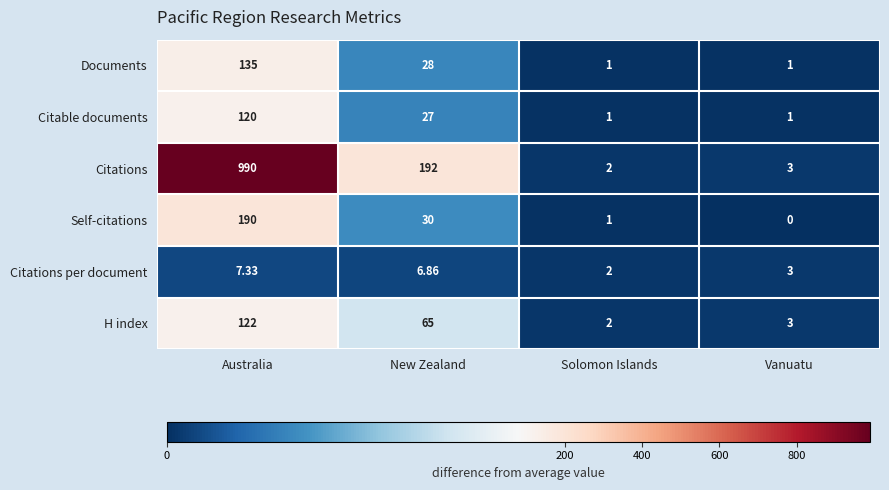

Where is Citable documents nearest to the value 60?

New Zealand